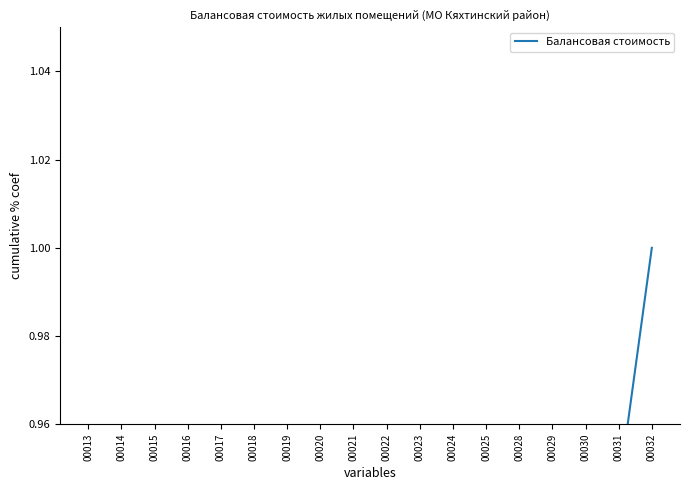

Reading right to left, extract all data points from this chart.

1.0	0.9	0.9	0.8	0.8	0.7	0.7	0.6	0.5	0.5	0.4	0.4	0.3	0.3	0.2	0.2	0.1	0.0